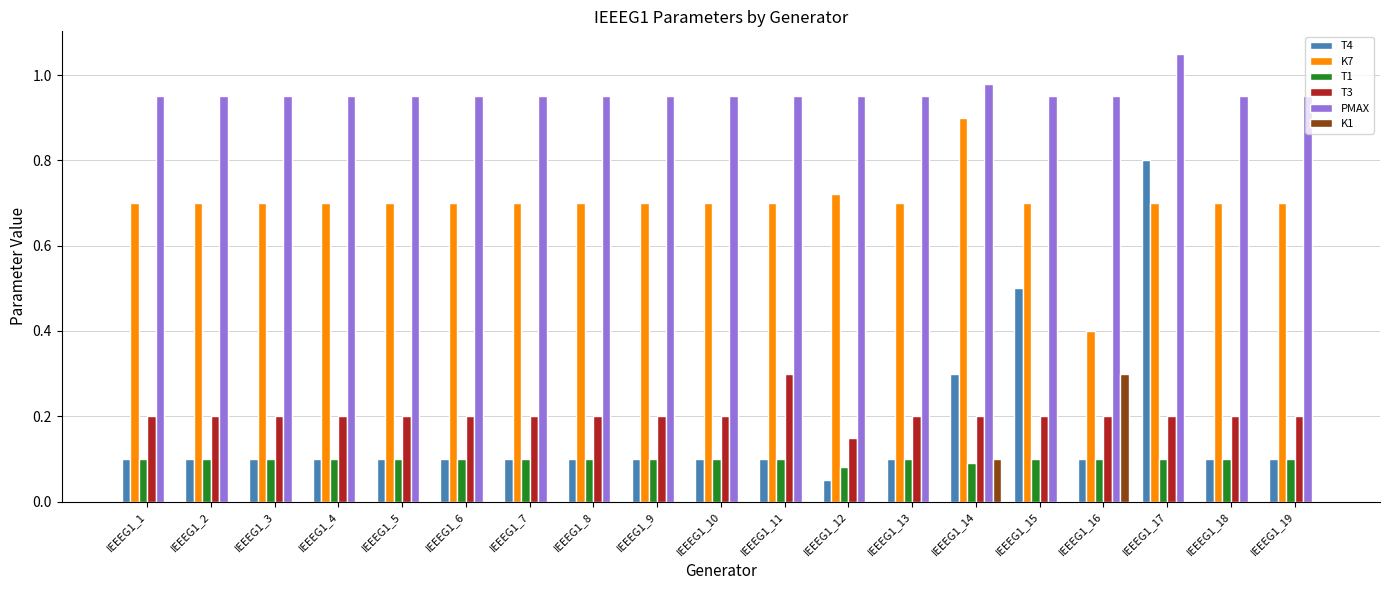

At which label is T1 closest to 0?

IEEEG1_12